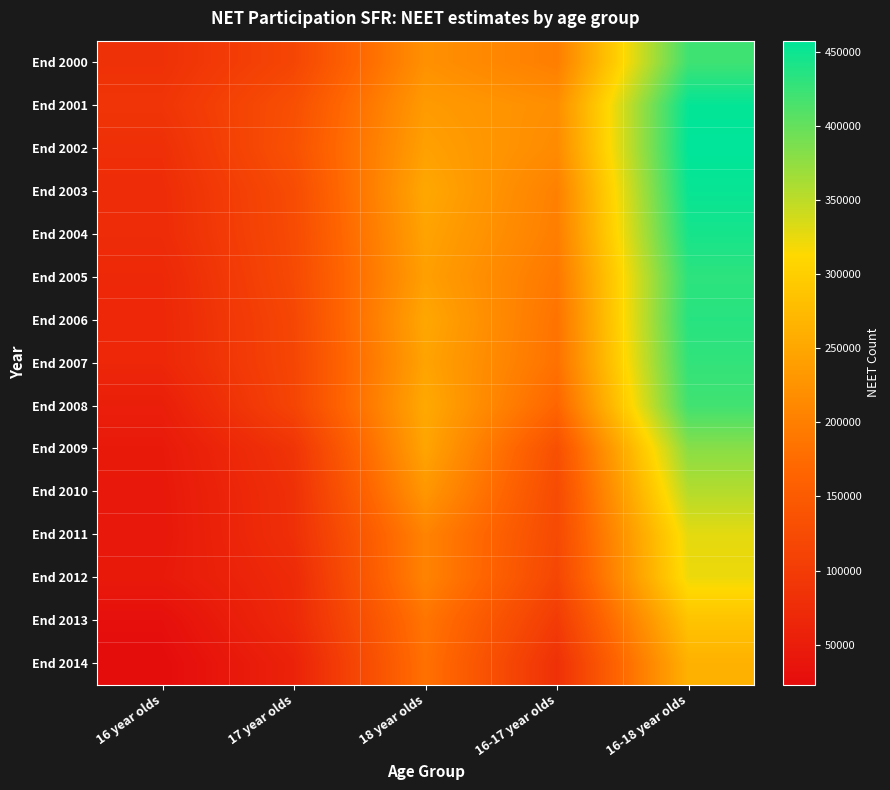

At 16-18 year olds, list the series in order from largest to smallest.

End 2002, End 2001, End 2003, End 2004, End 2006, End 2005, End 2007, End 2000, End 2008, End 2009, End 2010, End 2011, End 2012, End 2013, End 2014